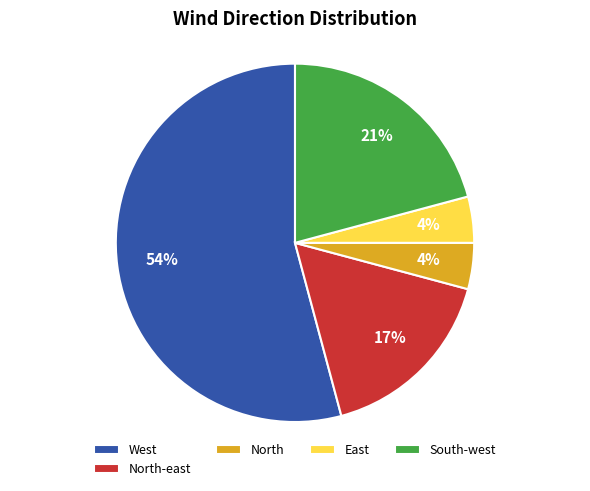

To the nearest percent, what is the combined percentage of North-east and North?

21%